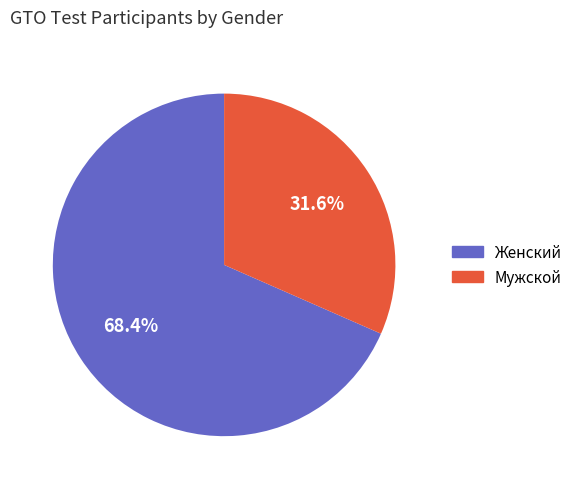

Count the number of slices in the pie.

2